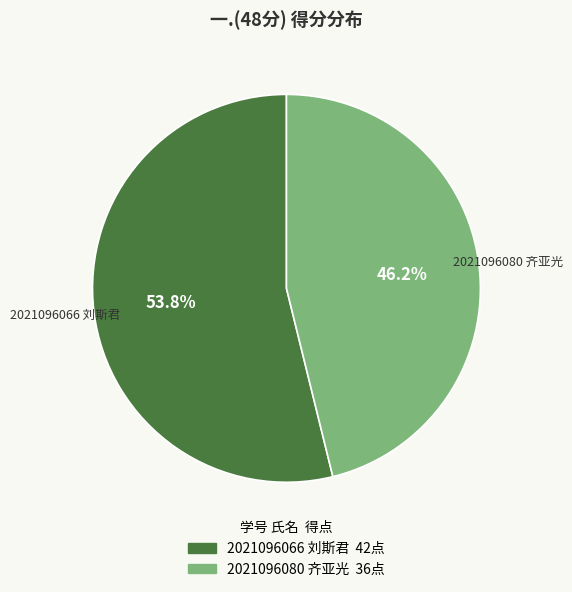

To the nearest percent, what portion does 2021096080 齐亚光 represent?

46%